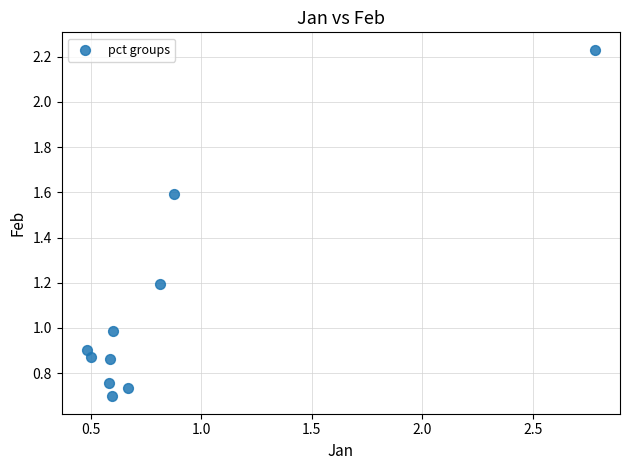

What is the range of Y values (max minus min)?

1.5